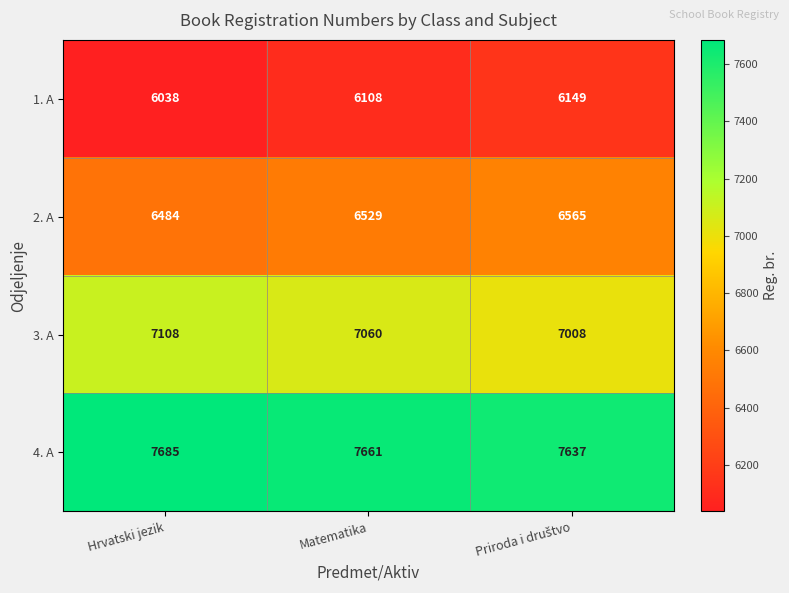

Reading left to right, extract all data points from this chart.

1. A: 6038	6108	6149
2. A: 6484	6529	6565
3. A: 7108	7060	7008
4. A: 7685	7661	7637